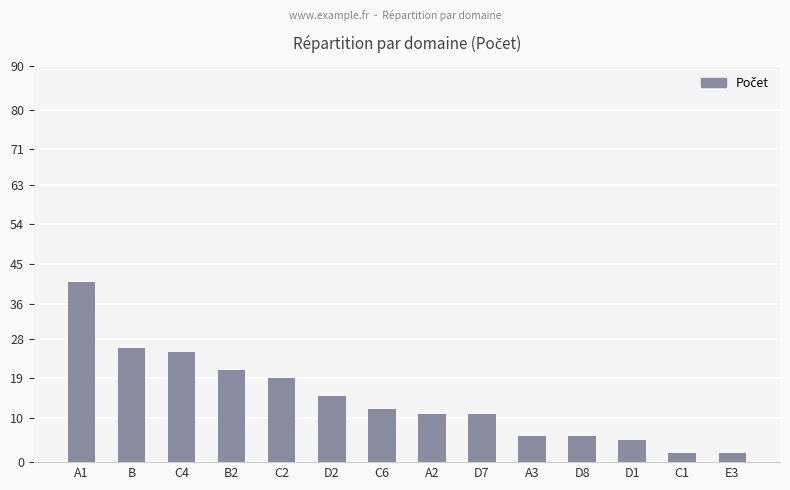

Approximately how many times larger is the value at D7 compared to A3?

1.8